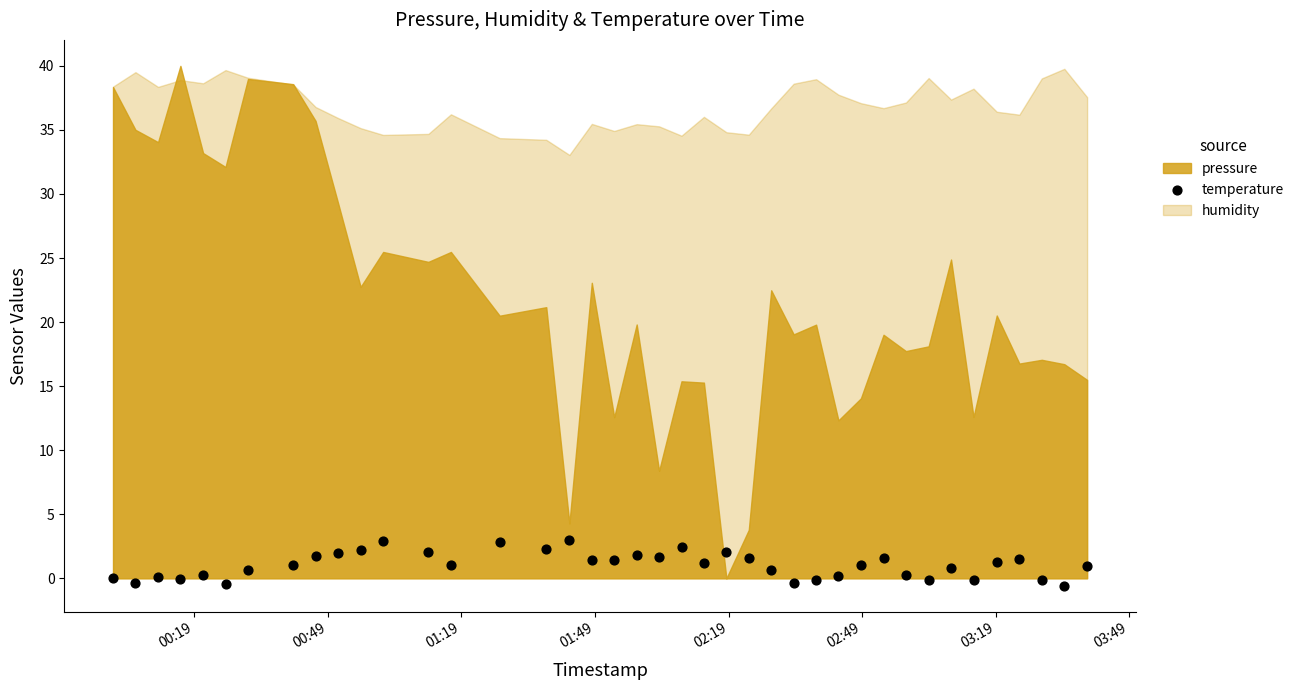

What is the range of Y values (max minus min)?

3.6